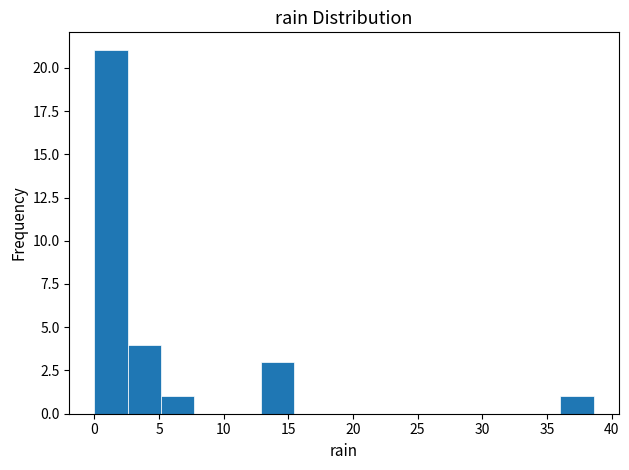

Reading left to right, transcribe this chart: for each bar, give the range it covers on the x-axis and its height. Neither the bar edges nor the heights are printed on the chart, so give them approximately, as read against the axes.

0.0 to 2.5: 21
2.5 to 5.0: 4
5.0 to 7.5: 1
7.5 to 10.5: 0
10.5 to 13.0: 0
13.0 to 15.5: 3
15.5 to 18.0: 0
18.0 to 20.5: 0
20.5 to 23.0: 0
23.0 to 25.5: 0
25.5 to 28.5: 0
28.5 to 31.0: 0
31.0 to 33.5: 0
33.5 to 36.0: 0
36.0 to 38.5: 1